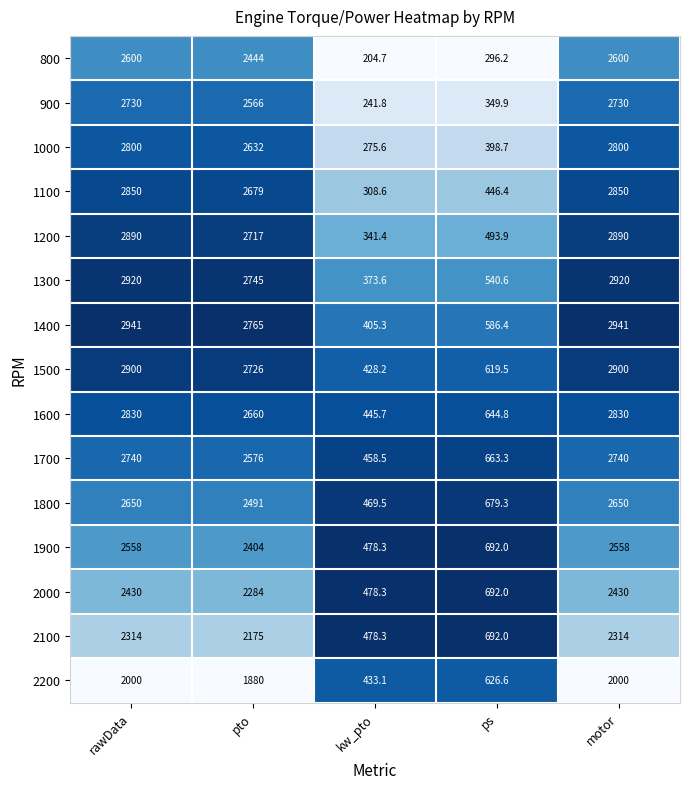

At which label does 1400 first exceed 2765?

rawData